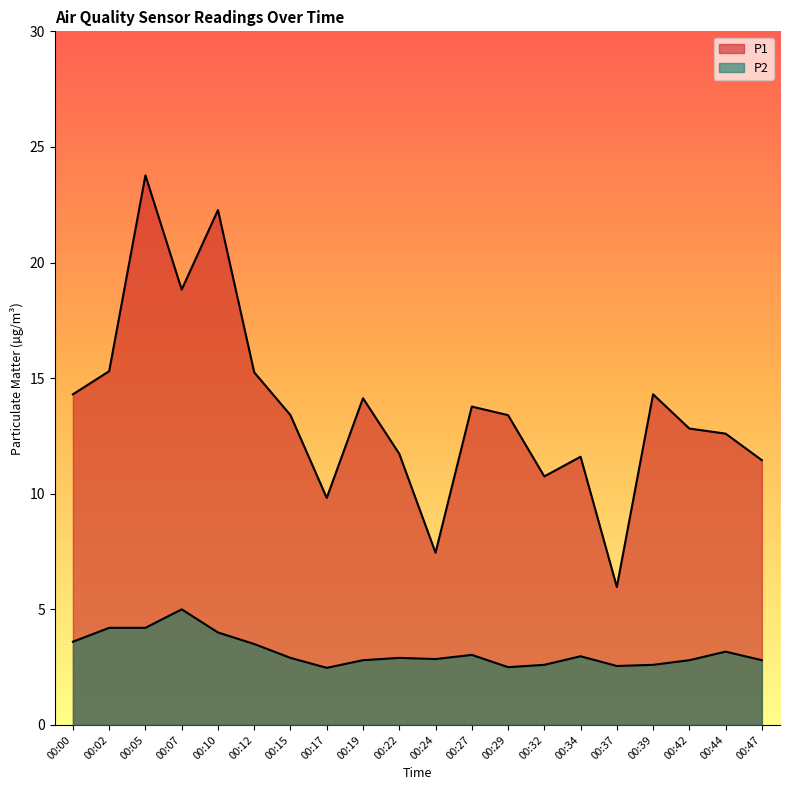

What is the average value of the P1 series?

13.6